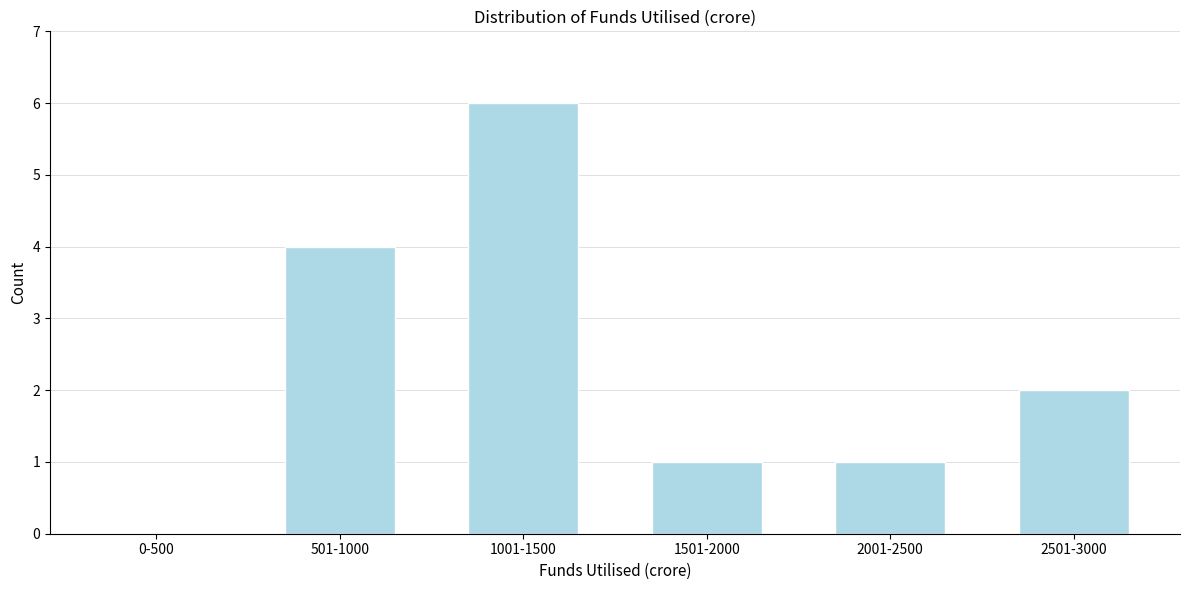

Reading right to left, list all the values displayed in this chart.

2501-3000=2	2001-2500=1	1501-2000=1	1001-1500=6	501-1000=4	0-500=0